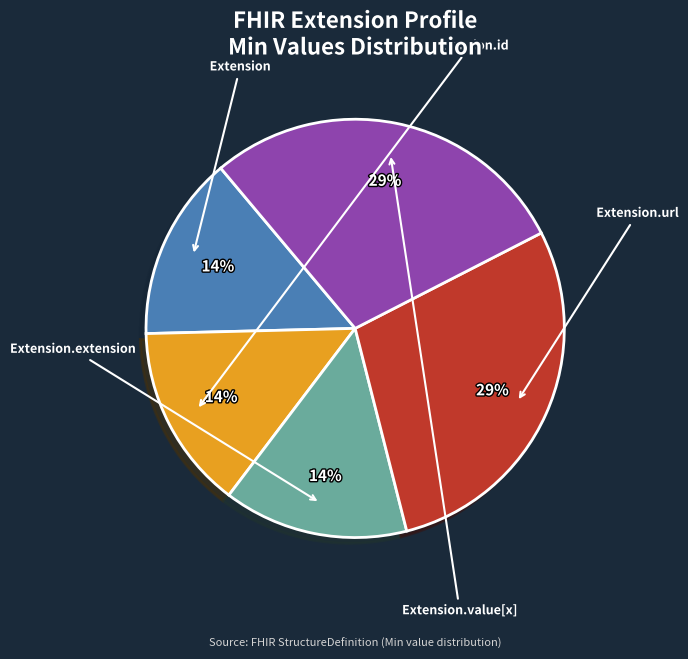

How many slices are in this pie chart?

5